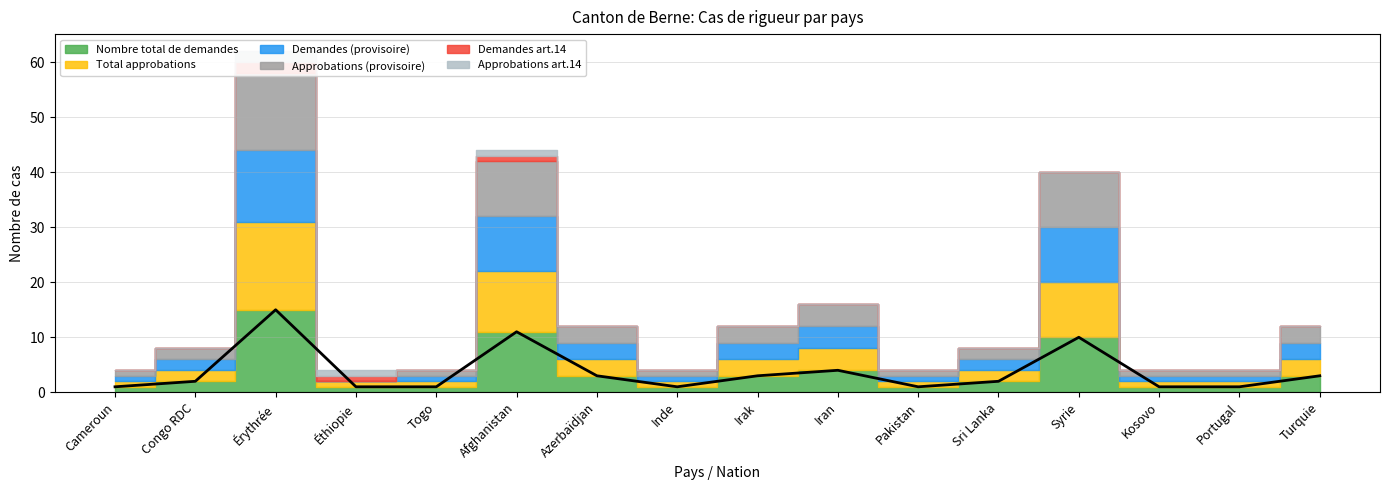

True or false: Demandes (provisoire) and Approbations (provisoire) intersect in this chart.

False